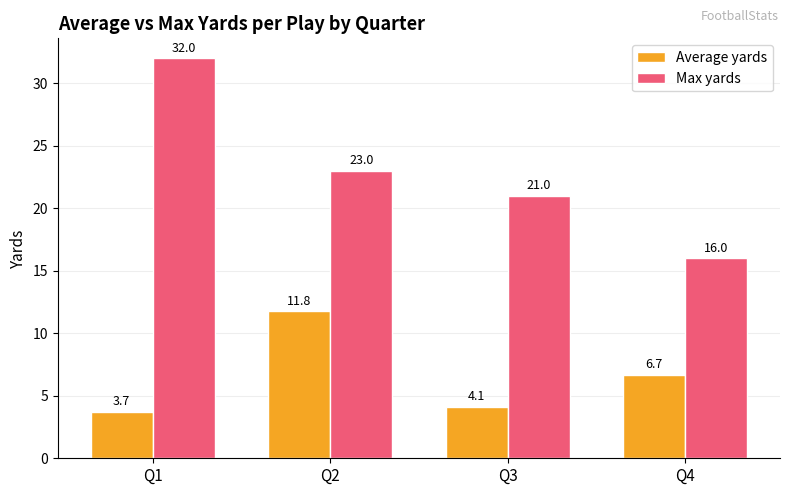

Where does the Average yards series first go above 6?

Q2